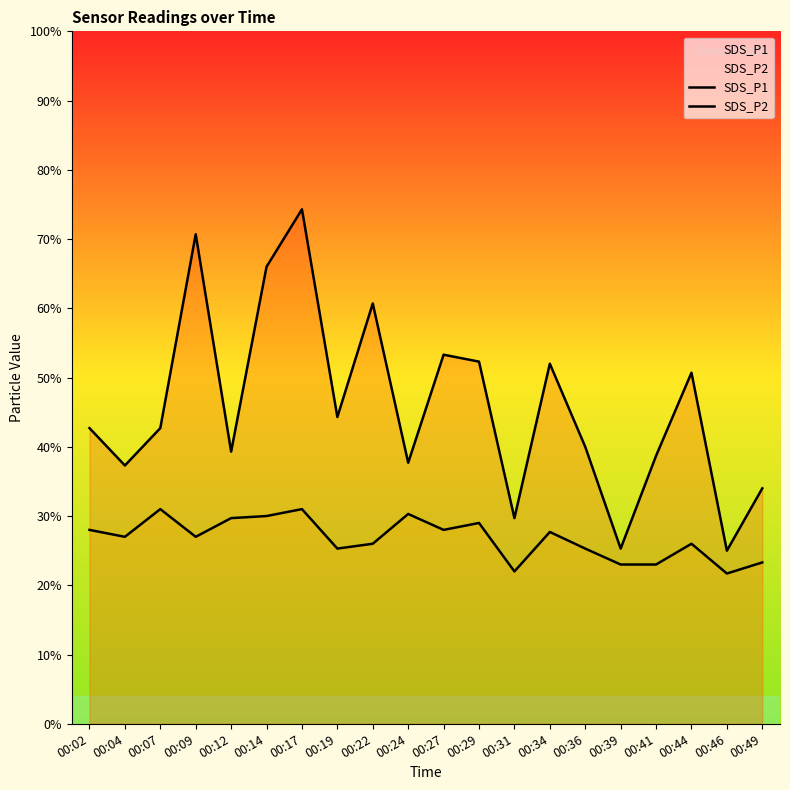

What are all the series names shown in the legend?

SDS_P1, SDS_P2